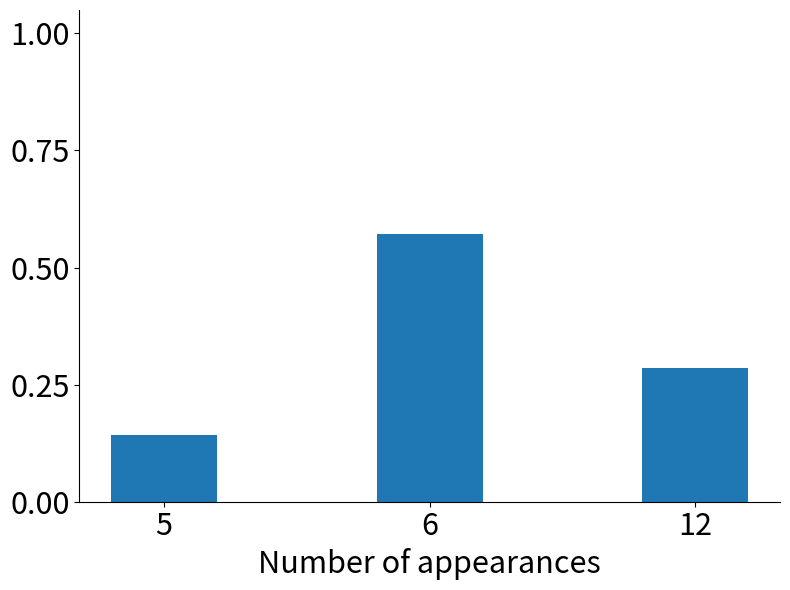

Are the bars horizontal?

No